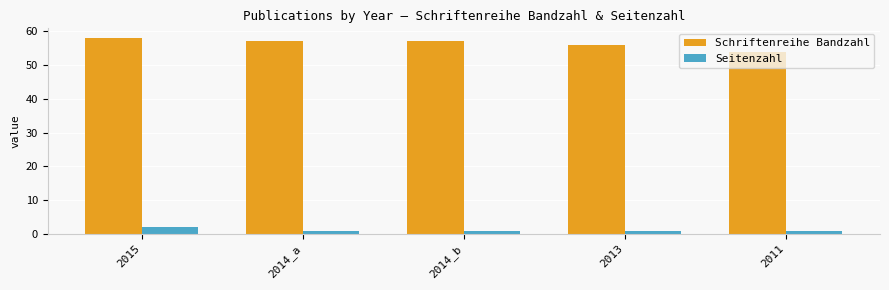

List the series in order of their overall mean, lowest first.

Seitenzahl, Schriftenreihe Bandzahl